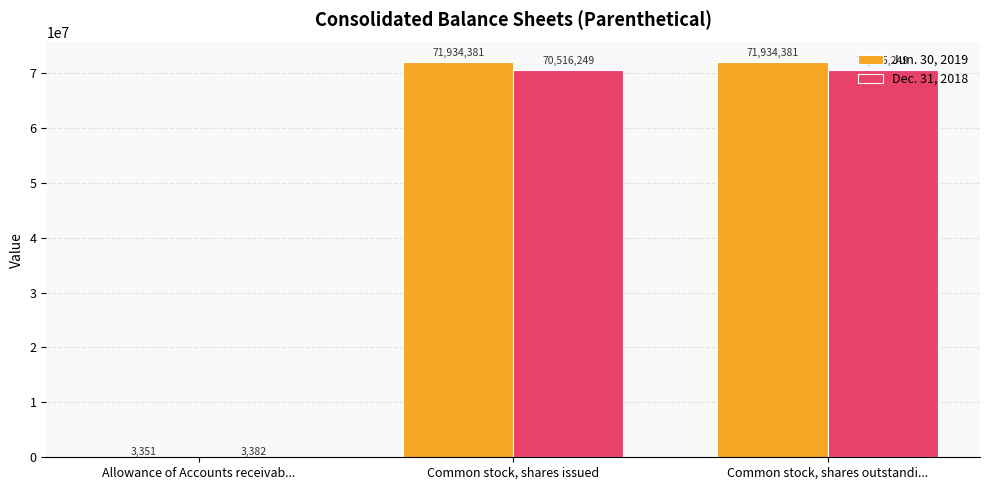

Is the value of Dec. 31, 2018 at Common stock, shares outstandi... greater than the value of Jun. 30, 2019 at Common stock, shares outstandi...?

No